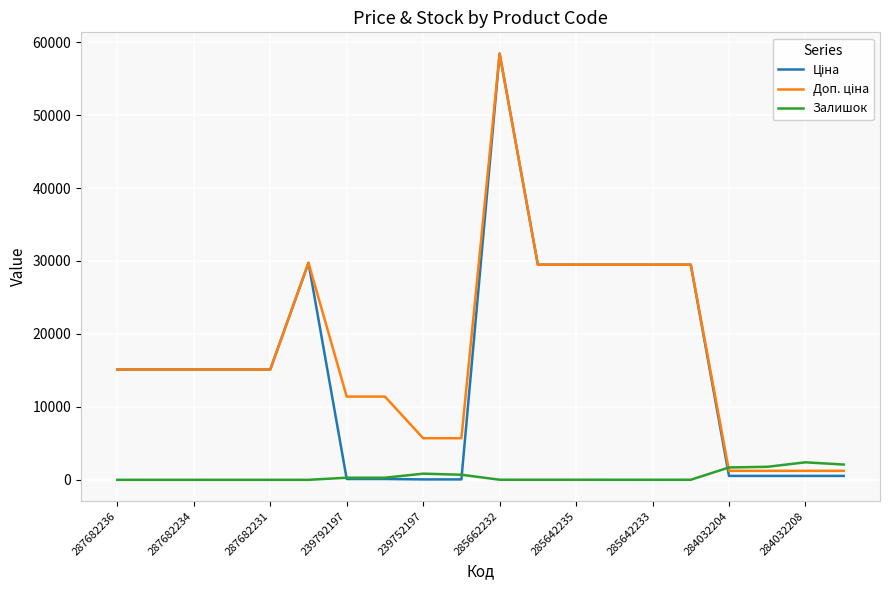

What is the maximum value shown in the chart?

58426.5